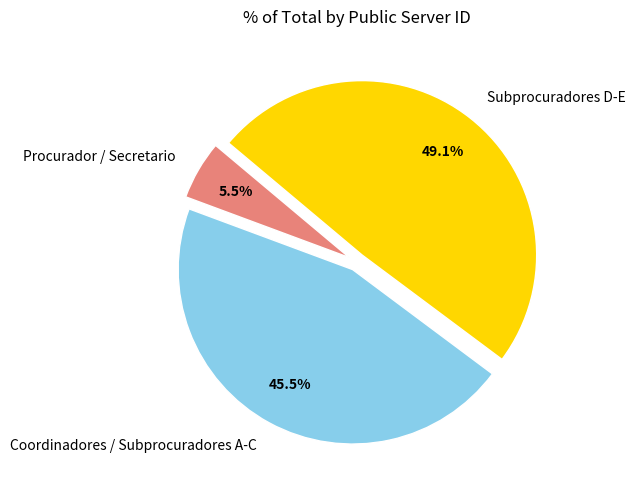

Does Coordinadores / Subprocuradores A-C represent more than half of the total?

No